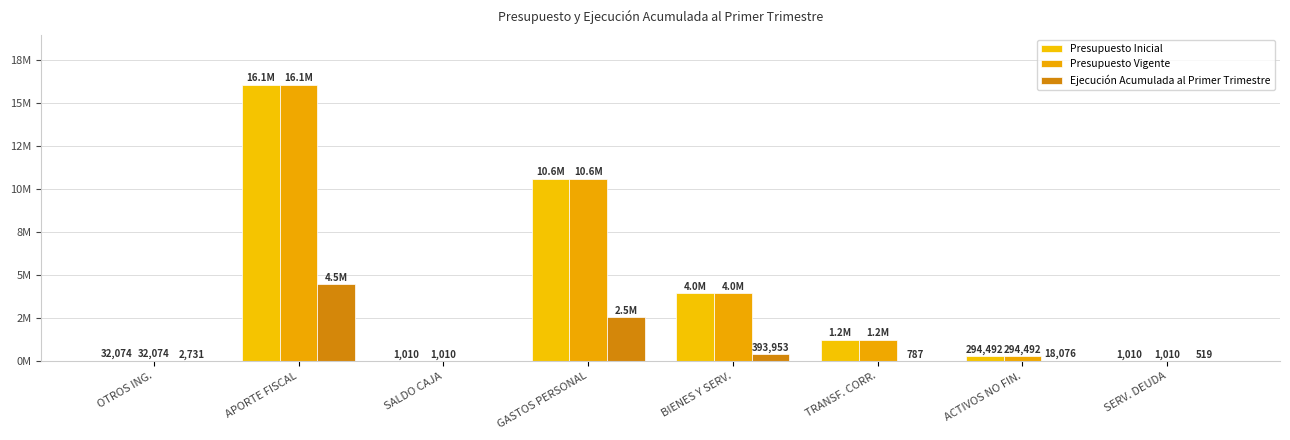

Is the value of Presupuesto Vigente at TRANSF. CORR. greater than the value of Presupuesto Inicial at BIENES Y SERV.?

No